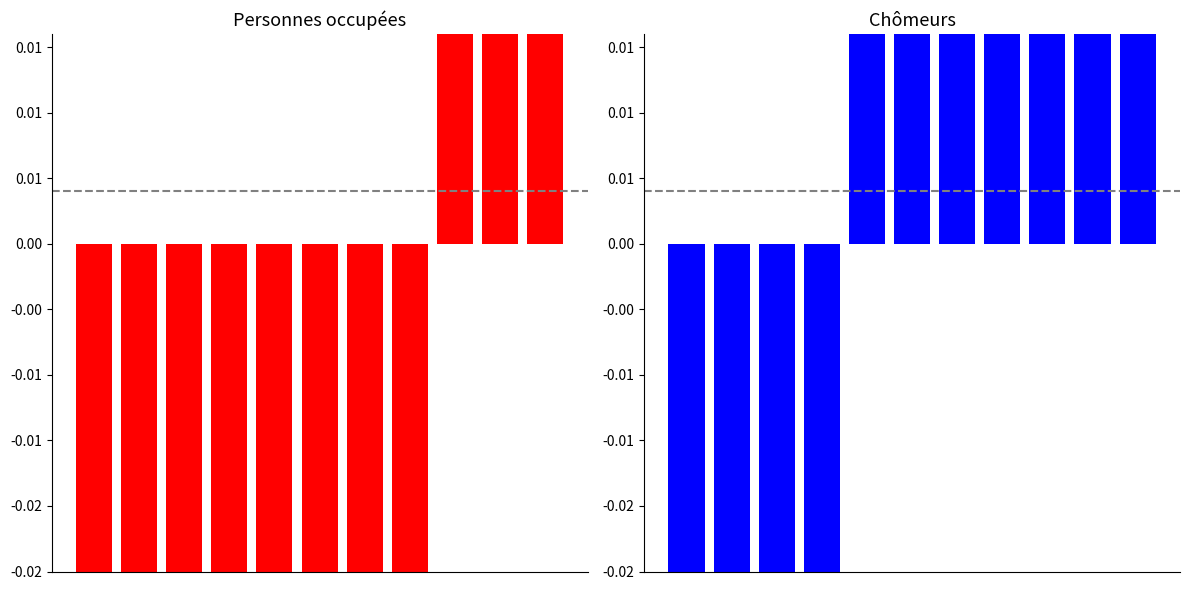

Rank the series by their maximum value, from lowest to highest.

Personnes occupées, Chômeurs